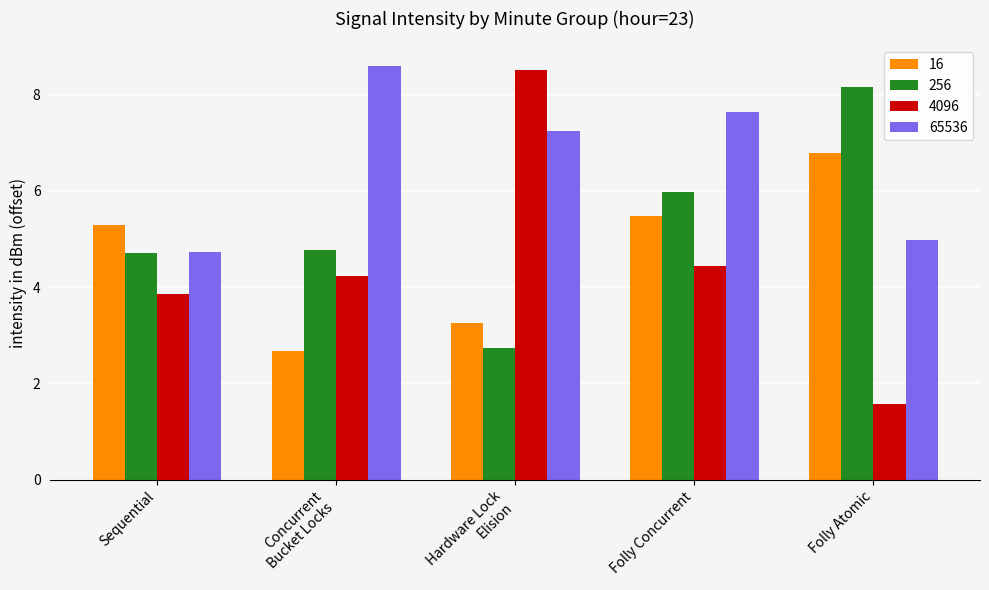

Which series has the widest spread of values?

4096